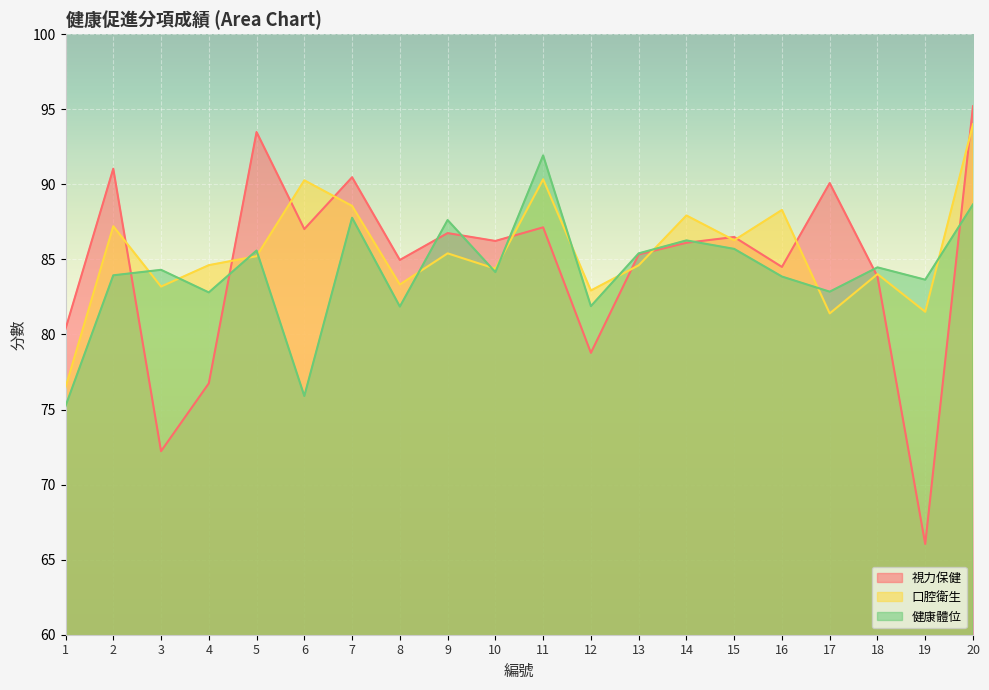

Reading left to right, extract all data points from this chart.

視力保健: 80.4	91.0	72.2	76.7	93.5	87.0	90.5	85.0	86.8	86.2	87.1	78.8	85.3	86.1	86.5	84.5	90.1	83.9	66.0	95.2
口腔衛生: 76.5	87.2	83.2	84.6	85.2	90.3	88.6	83.3	85.4	84.4	90.3	82.9	84.6	87.9	86.3	88.3	81.4	84.0	81.5	94.0
健康體位: 75.2	83.9	84.3	82.8	85.6	75.9	87.8	81.9	87.6	84.2	91.9	81.9	85.4	86.3	85.7	83.9	82.8	84.5	83.6	88.7